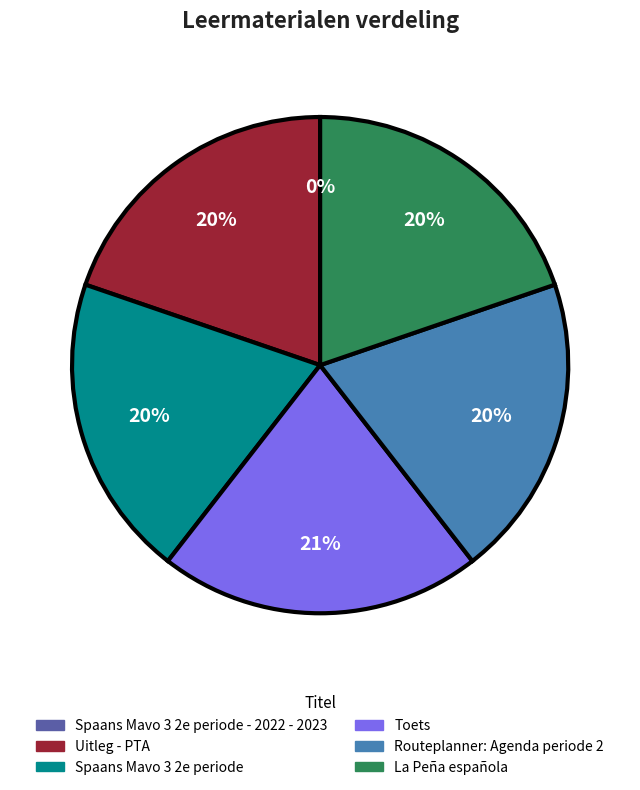

To the nearest percent, what is the average slice percentage?

17%